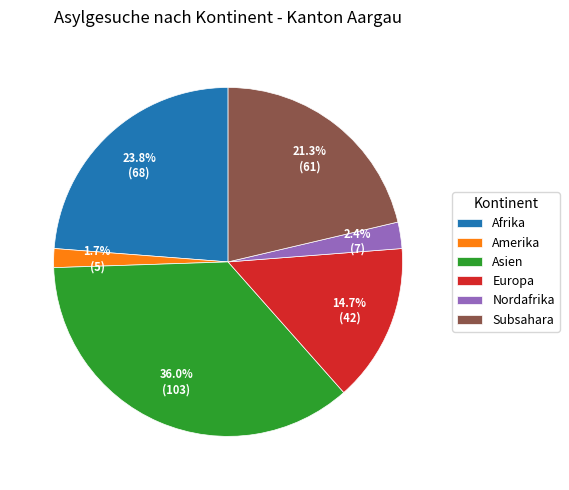

Which slice is the largest?

Asien